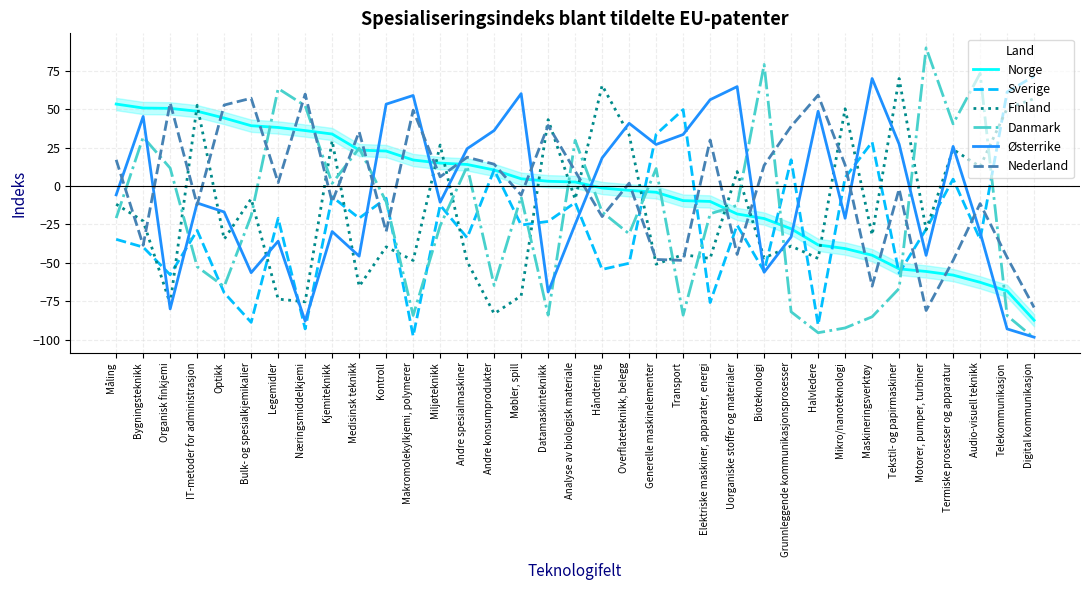

How many values in Danmark are below zero?

22